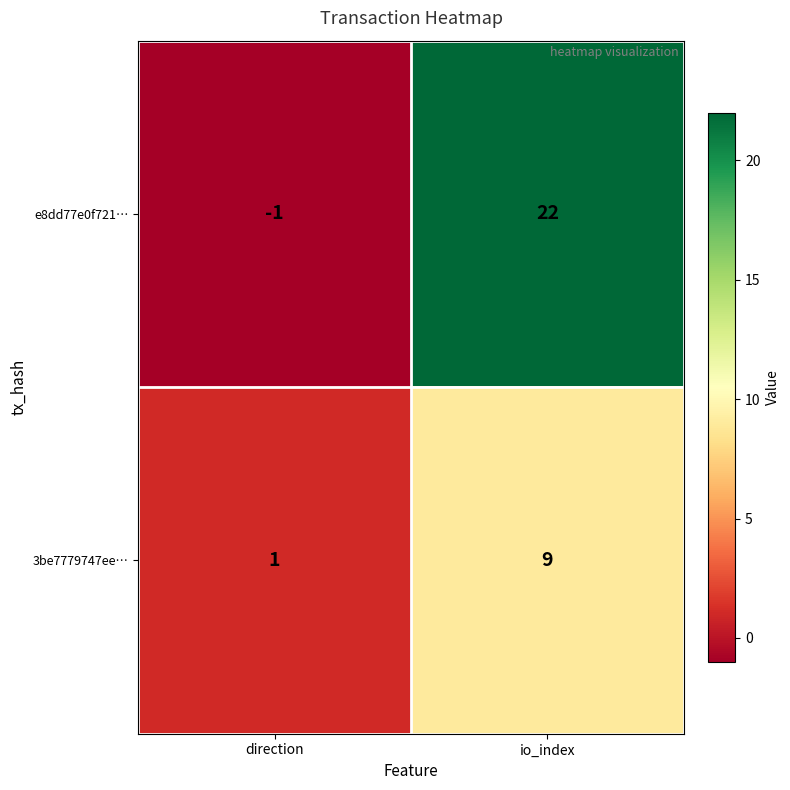

Reading left to right, extract all data points from this chart.

e8dd77e0f721…: direction=-1	io_index=22
3be7779747ee…: direction=1	io_index=9